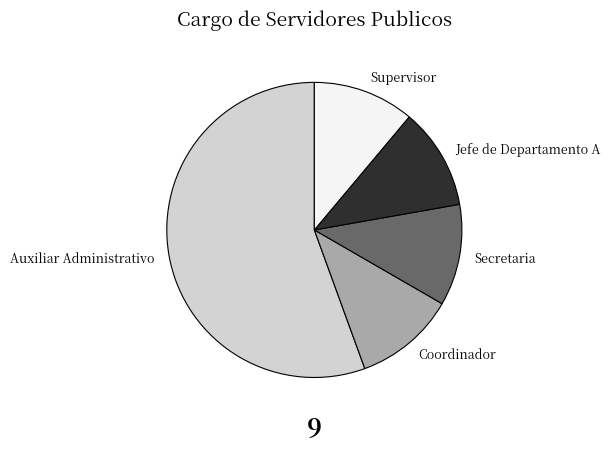

Is it true that Supervisor is 11% of the pie?

True